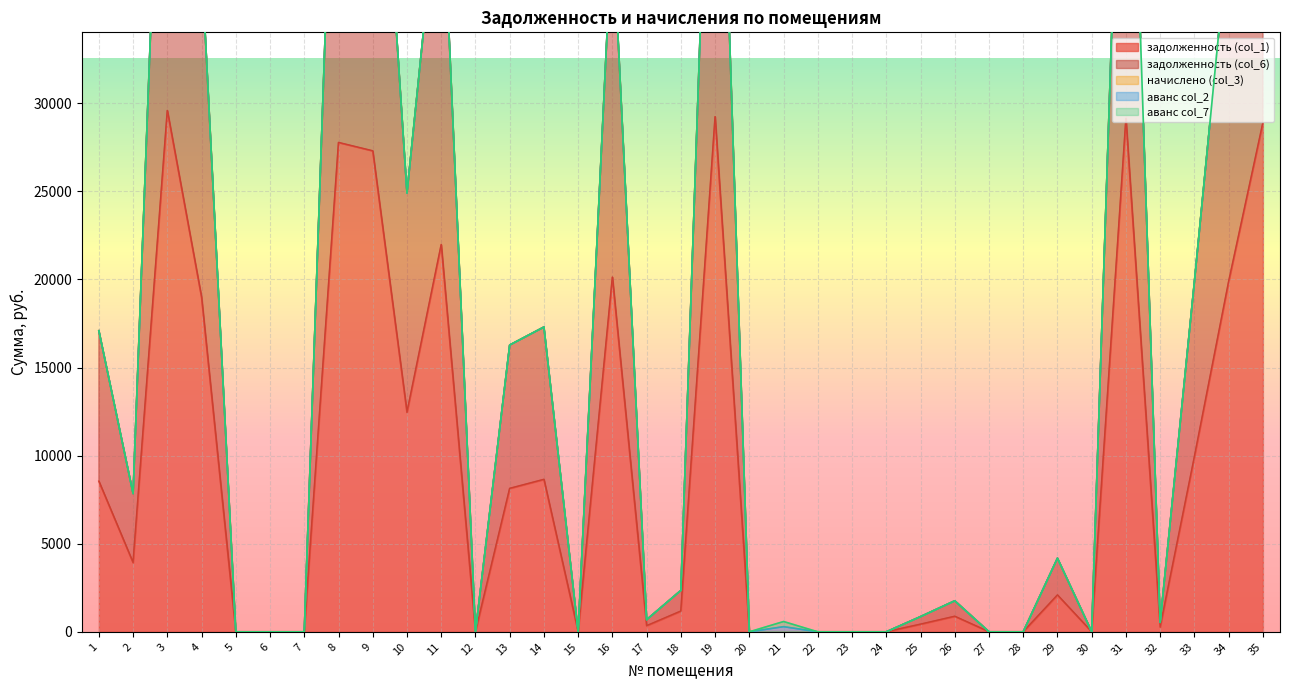

At 5, list the series in order from largest to smallest.

задолженность (col_1), задолженность (col_6), начислено (col_3), аванс col_2, аванс col_7